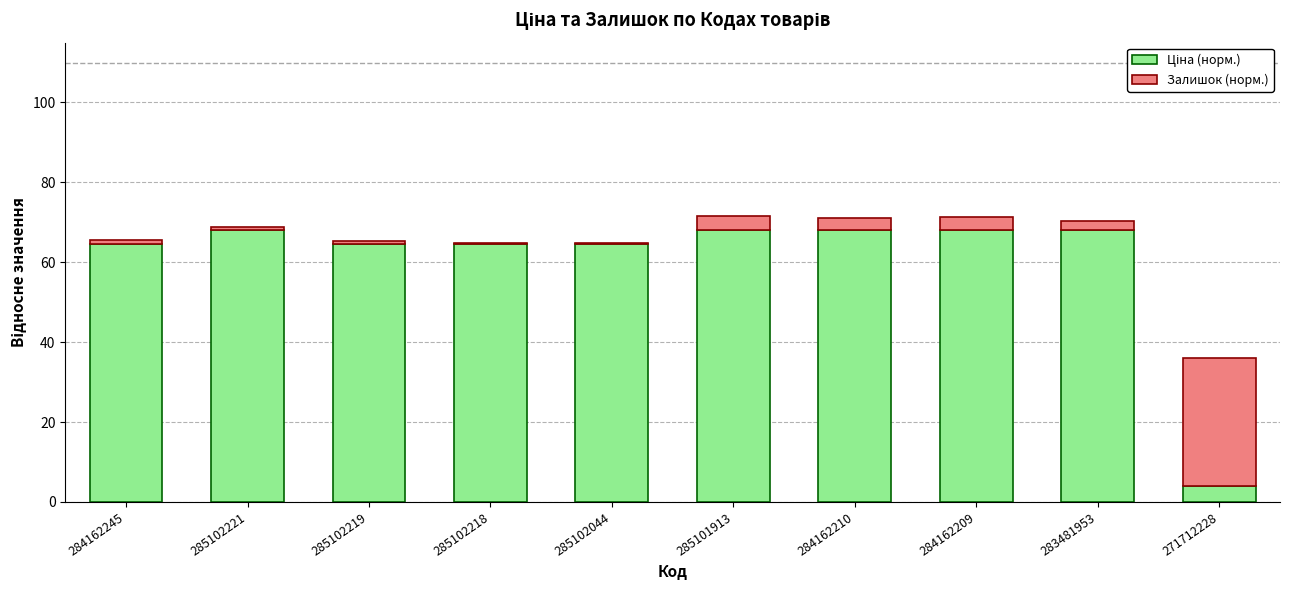

How many distinct data groups are displayed?

2